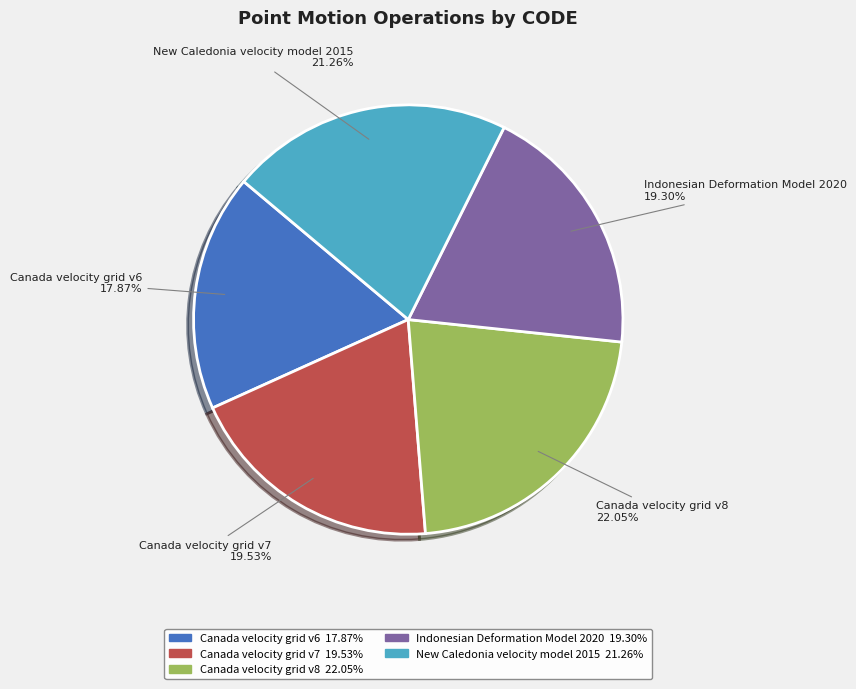

Do Canada velocity grid v7 and New Caledonia velocity model 2015 together represent more than half of the pie?

No